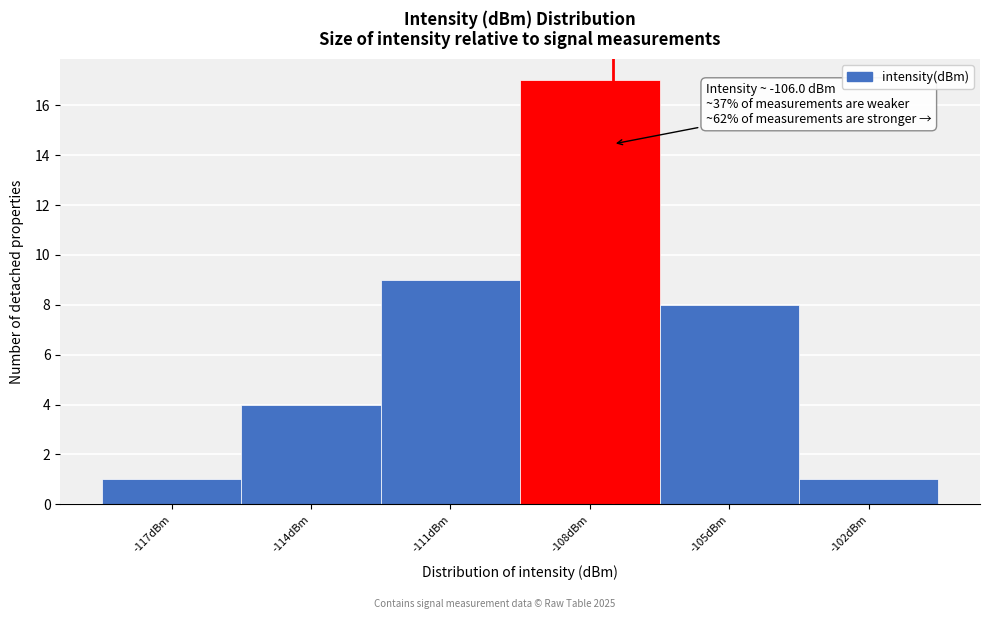

Reading left to right, transcribe all the data shown in this chart.

1	4	9	17	8	1